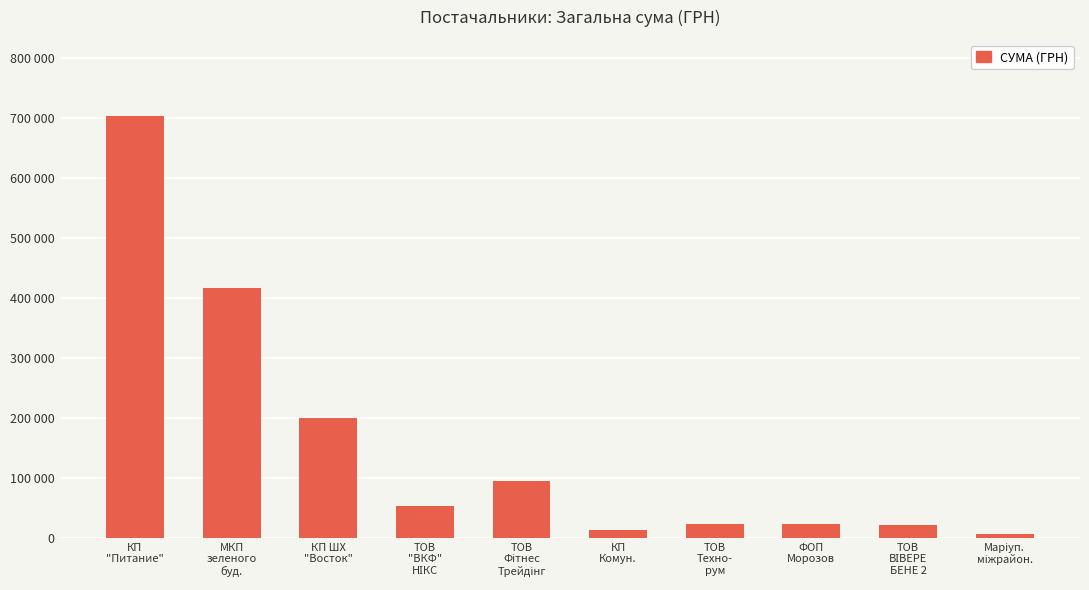

What is the difference between the second highest and second lowest values?

403875.8